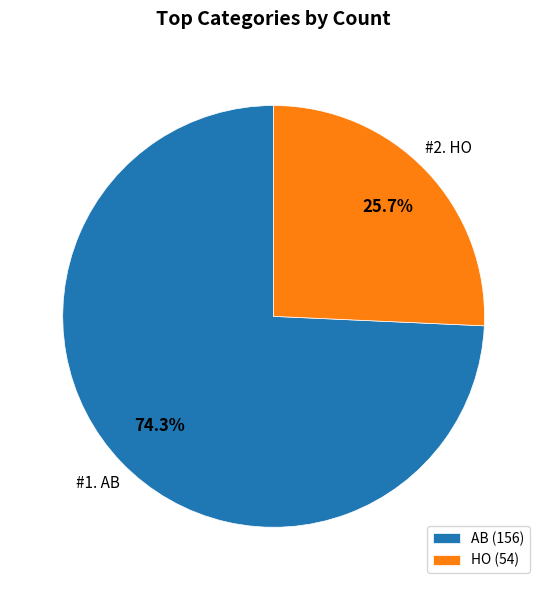

Does HO account for over 50% of the chart?

No